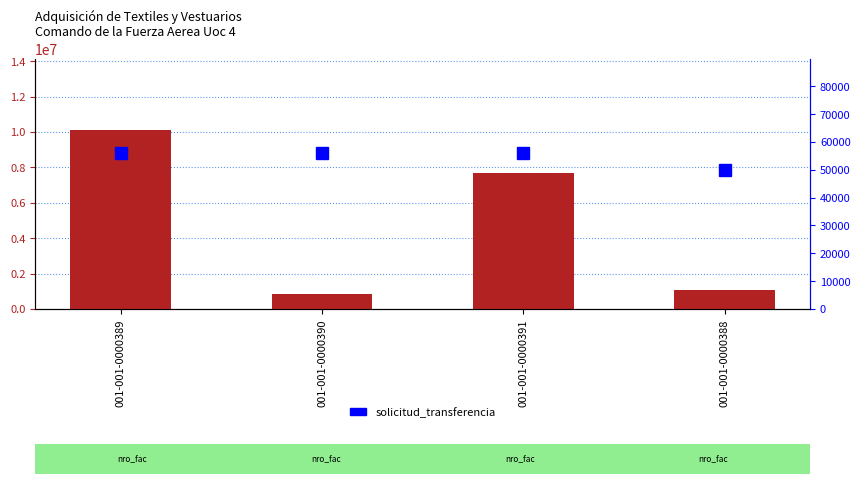

What is the label of the 2nd bar from the right?

001-001-0000391